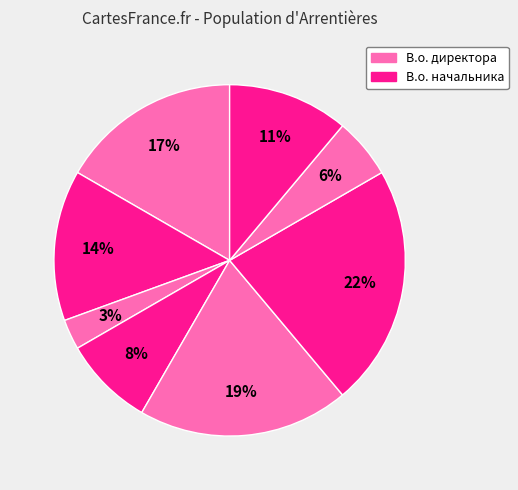

Count the number of slices in the pie.

8